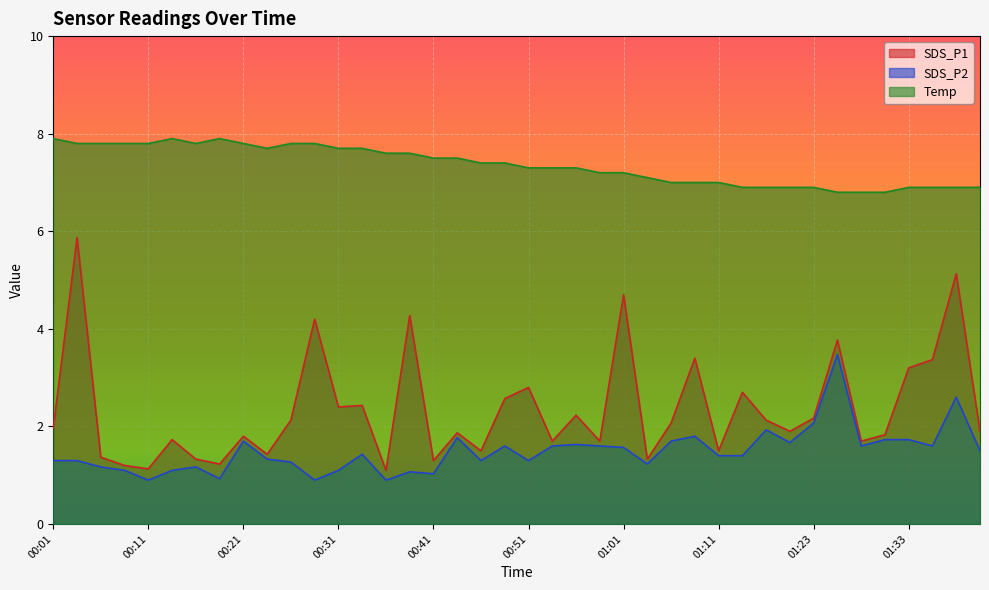

How many lines are shown in the chart?

3